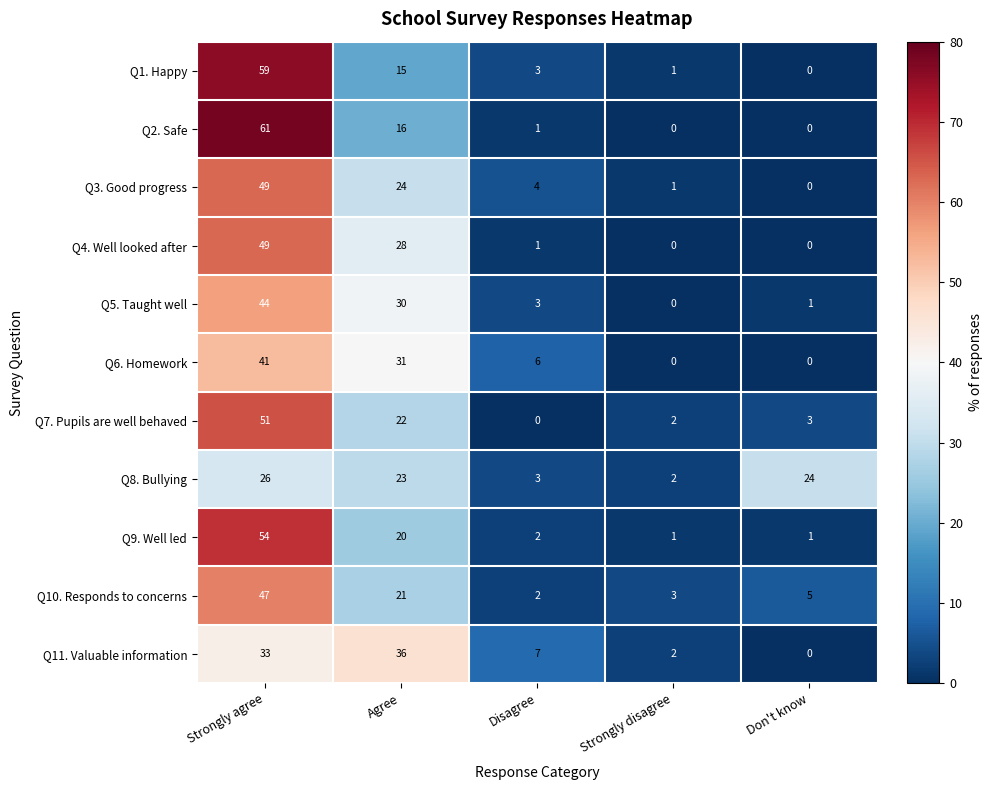

How many distinct data groups are displayed?

11